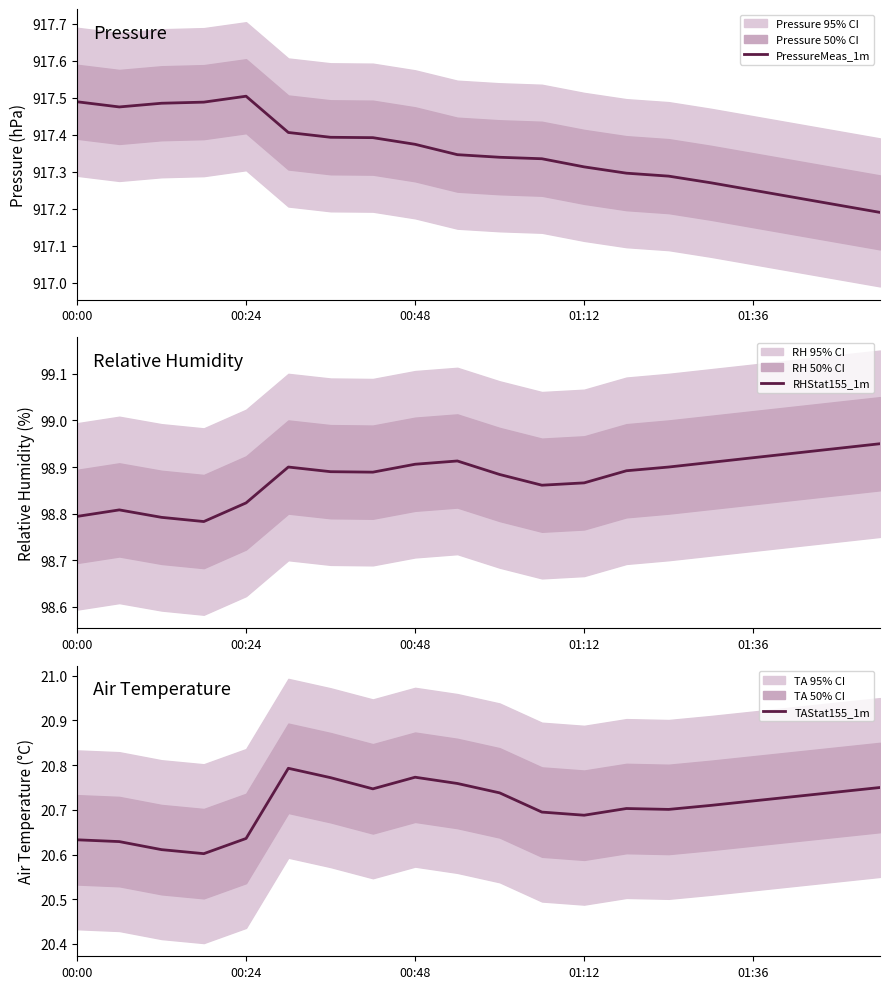

What are all the series names shown in the legend?

PressureMeas_1m, RHStat155_1m, TAStat155_1m